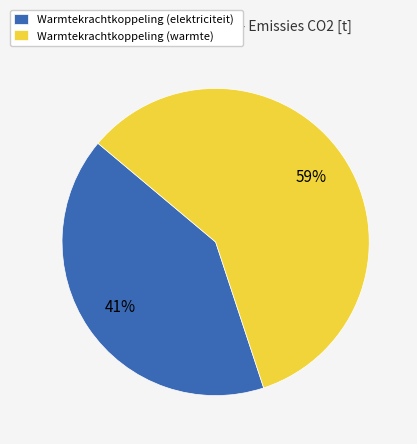

Count the number of slices in the pie.

2